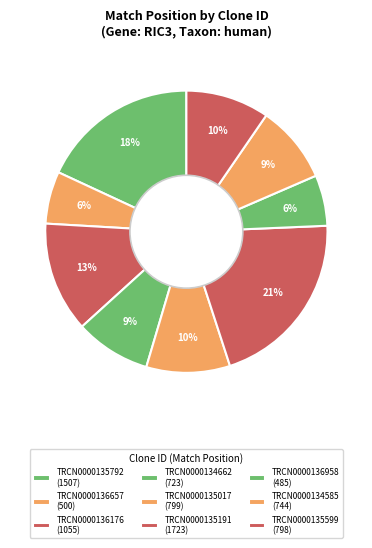

How many slices are in this pie chart?

9